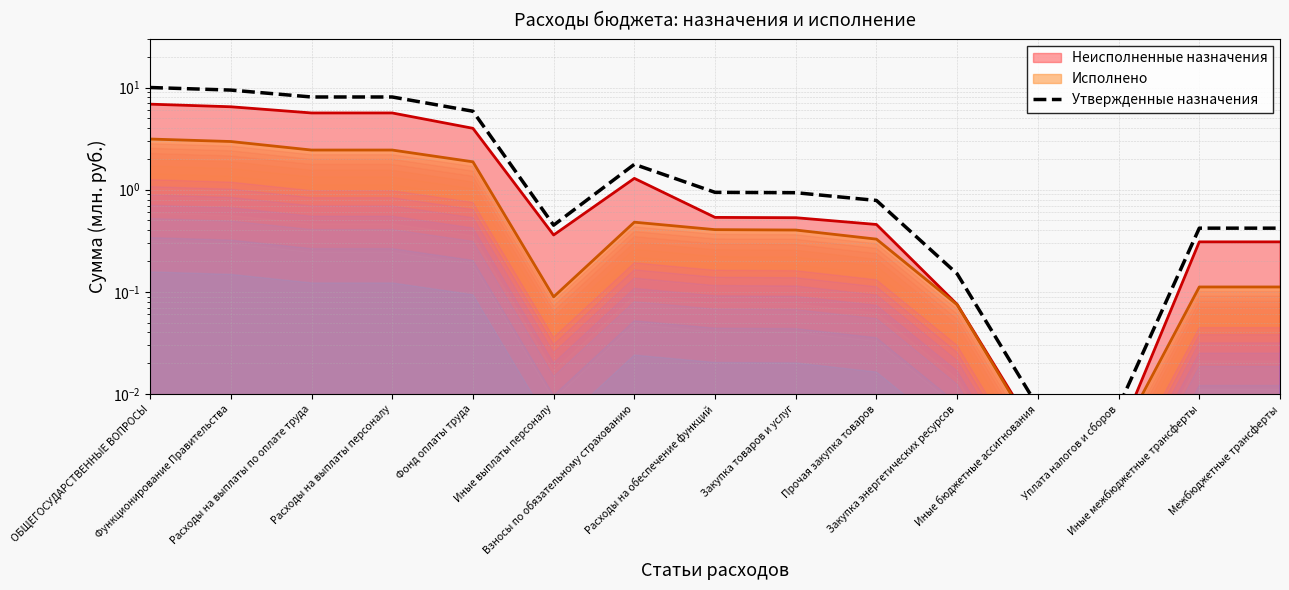

What is the change in value from ОБЩЕГОСУДАРСТВЕННЫЕ ВОПРОСЫ to Закупка товаров и услуг?

-9.1